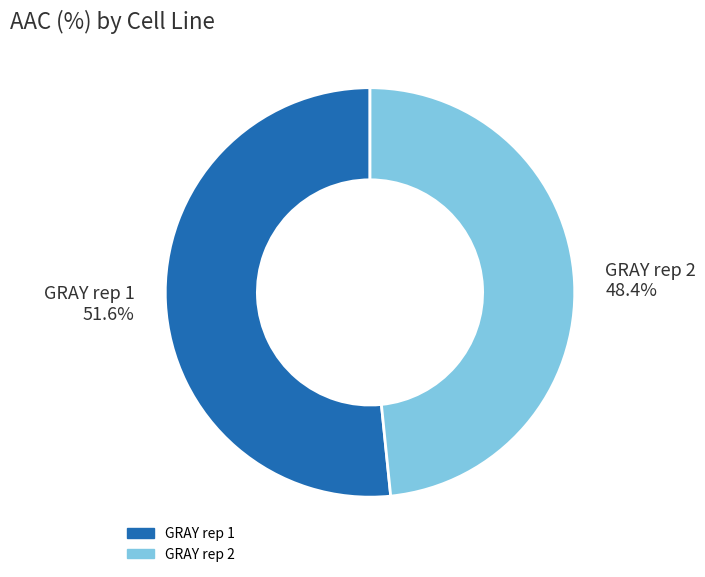

To the nearest percent, what is the difference between the largest and smallest slice percentages?

3%